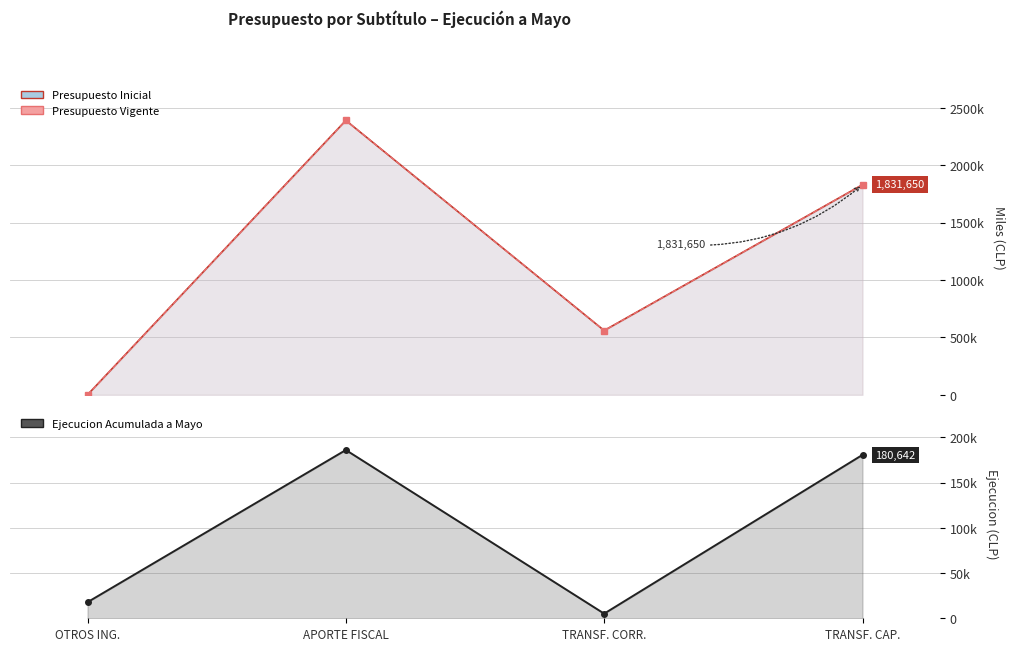

True or false: Presupuesto Inicial and Presupuesto Vigente cross at least once.

True